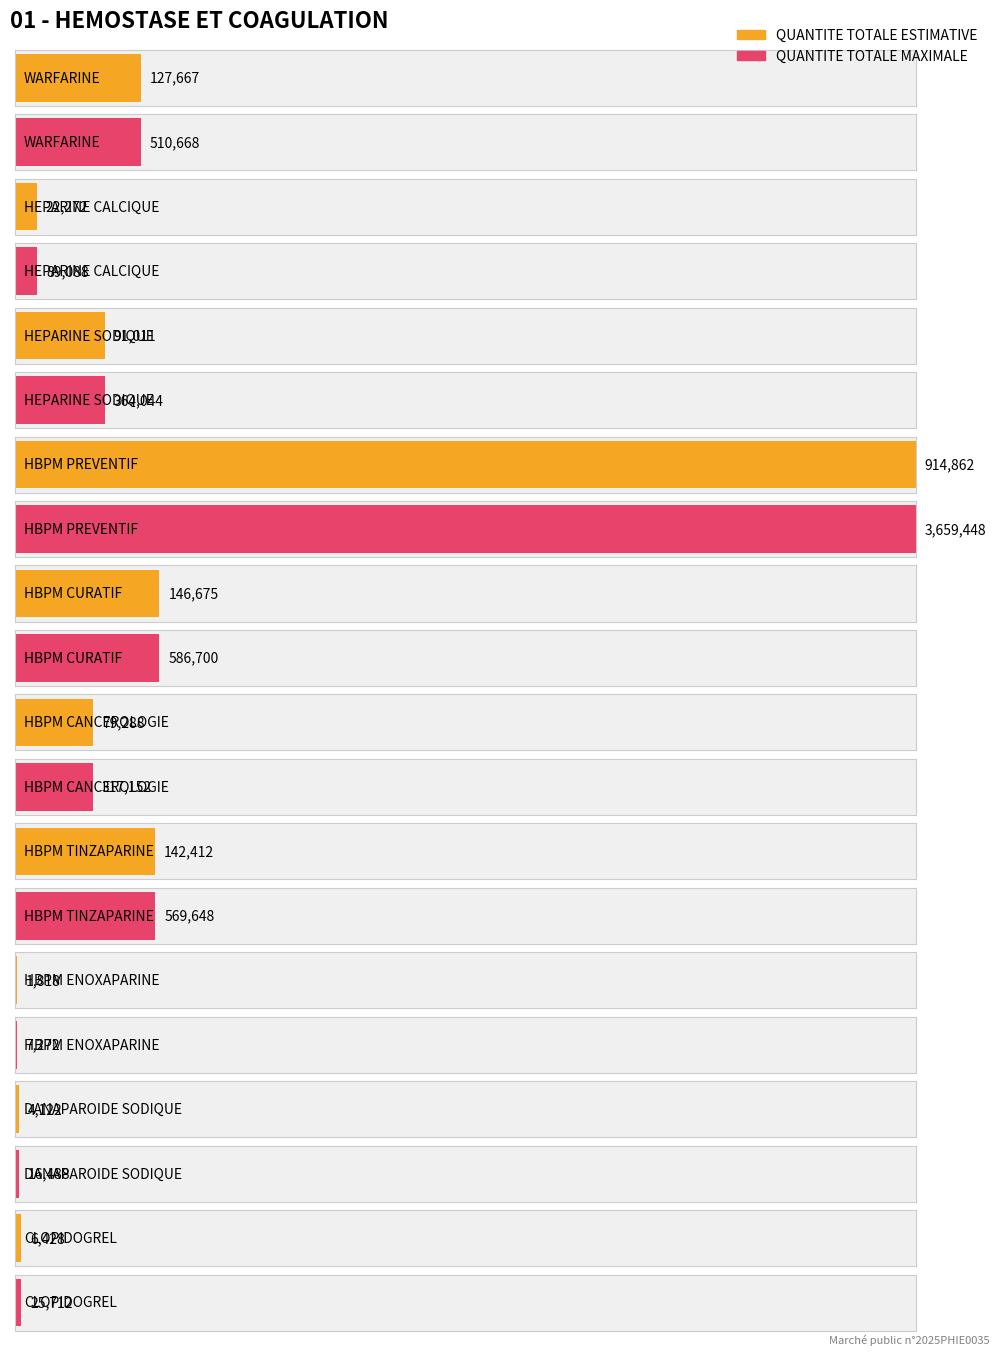

What position from the left is DANAPAROIDE SODIQUE?

9